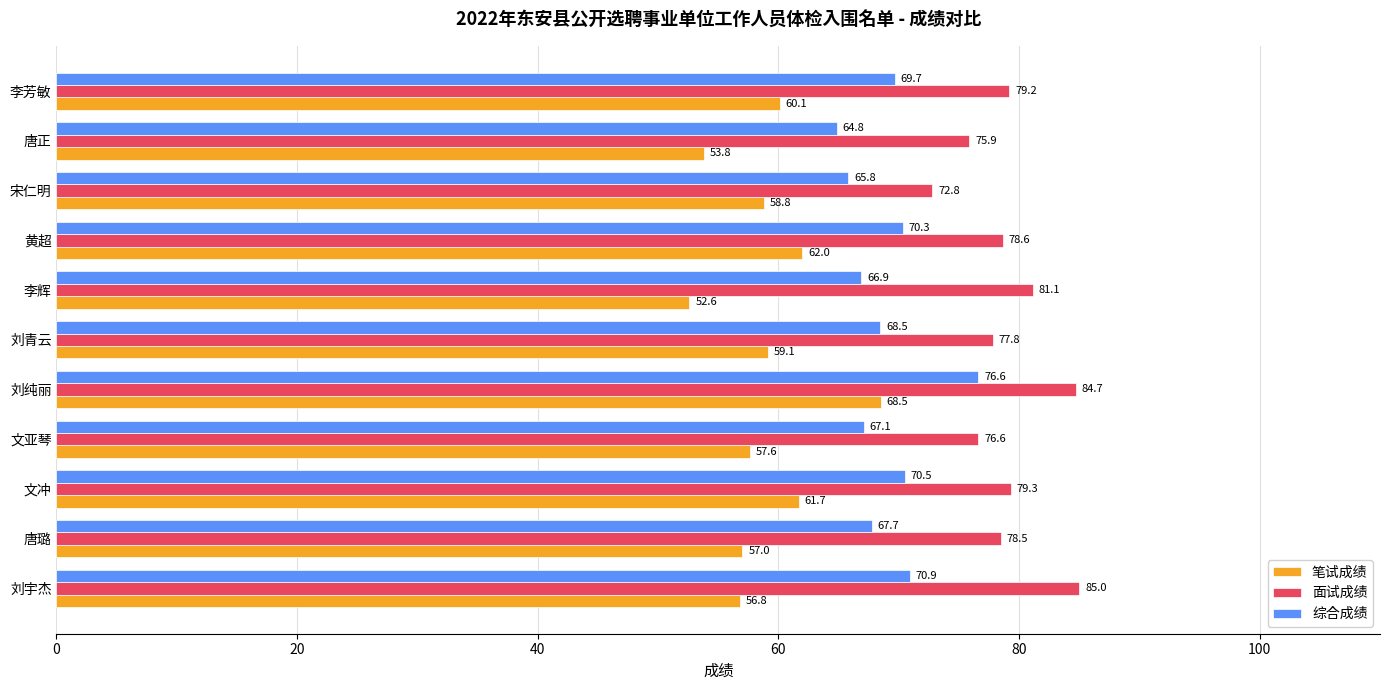

What is the highest value of the 面试成绩 series?

85.0